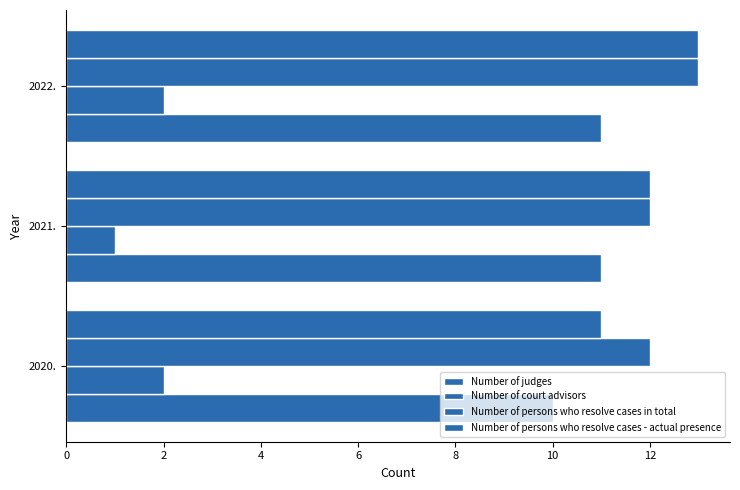

What is the average value of the Number of court advisors series?

2